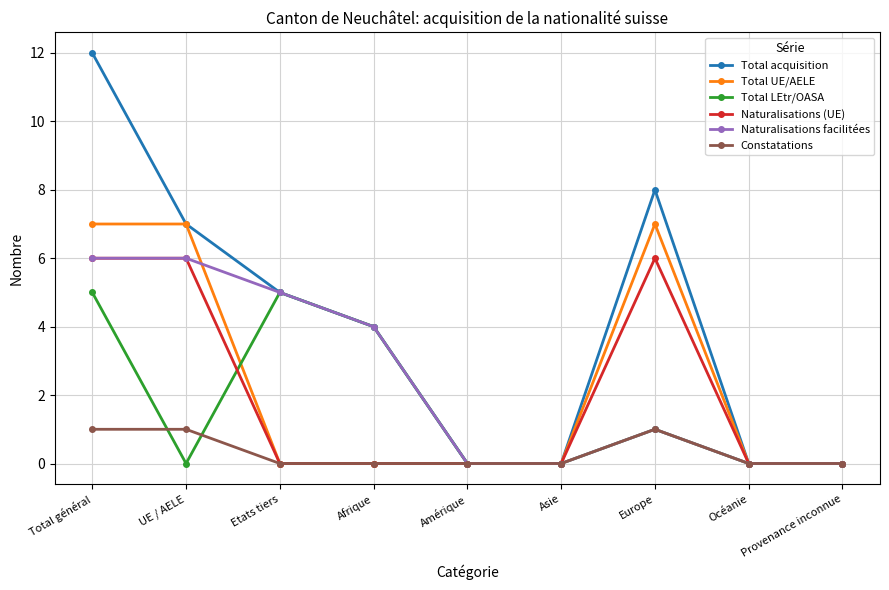

Is it true that Naturalisations (UE) equals 0 at Amérique?

True